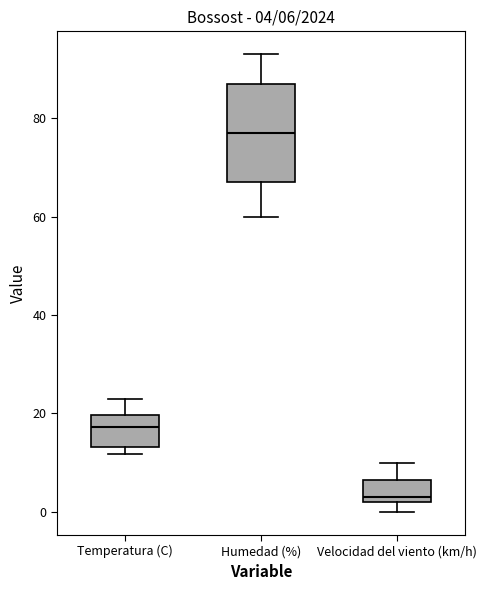

Which box's median line is the lowest?

Velocidad del viento (km/h)